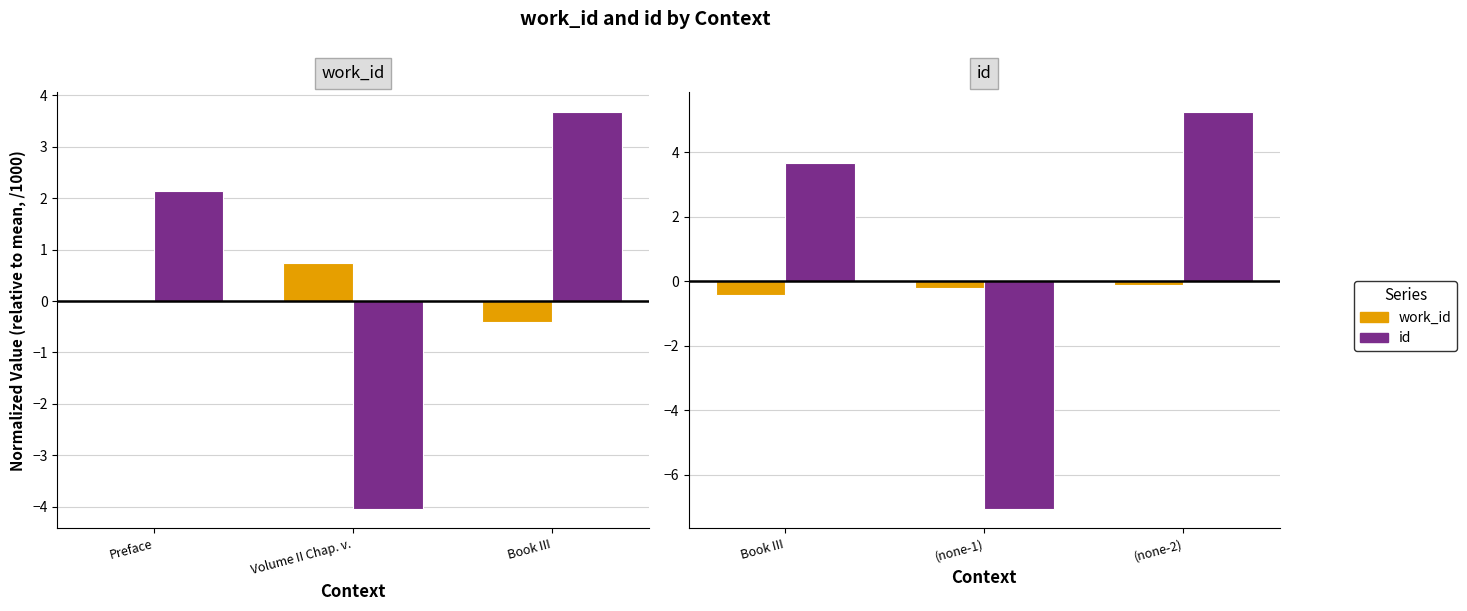

At how many categories does at least one series exceed -5?

3